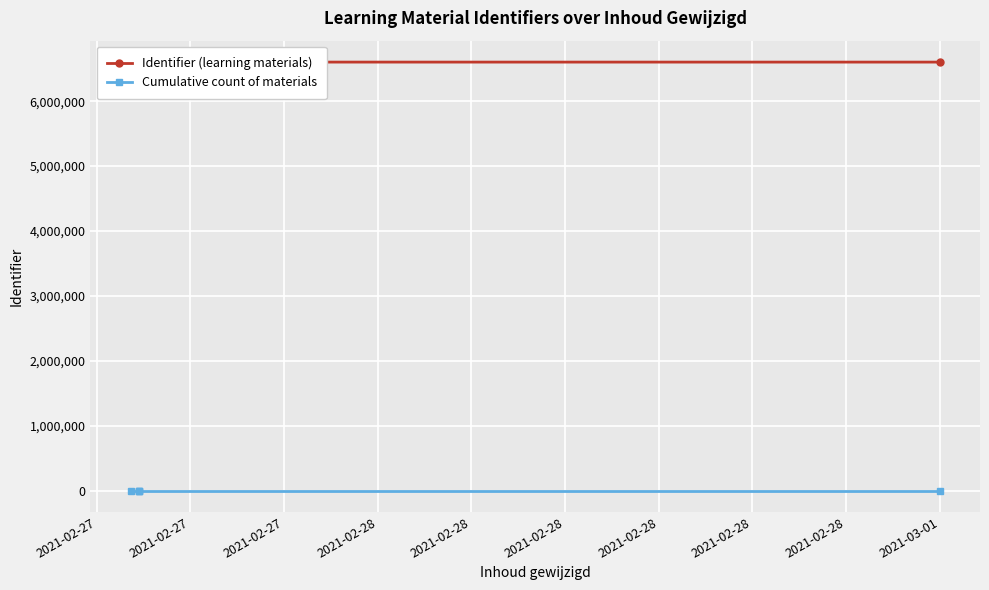

Count the number of categories in the chart.

5